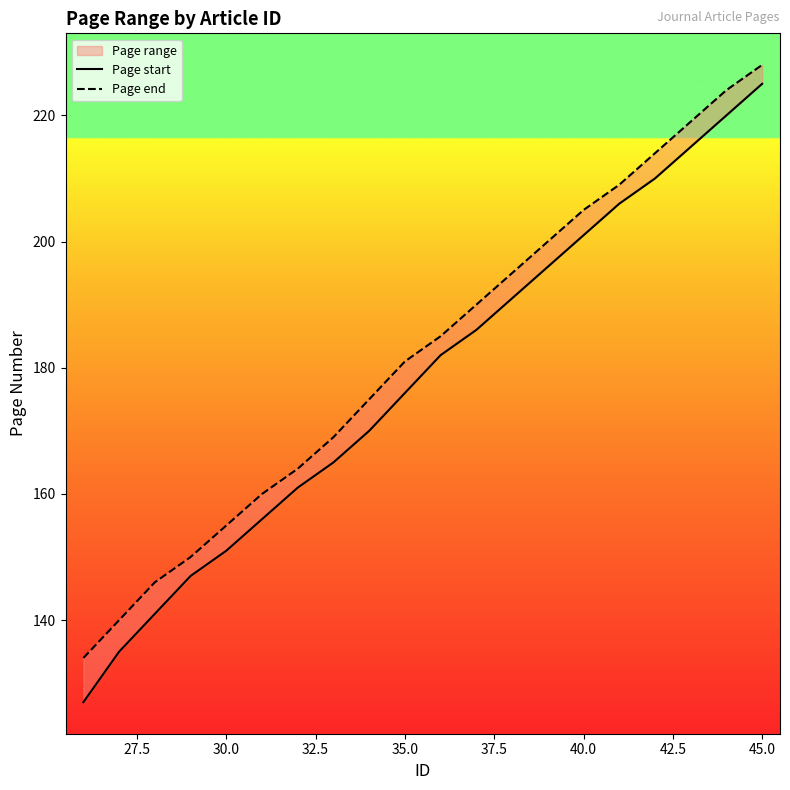

What is the value of the Page start point at the 8th from the left?

165